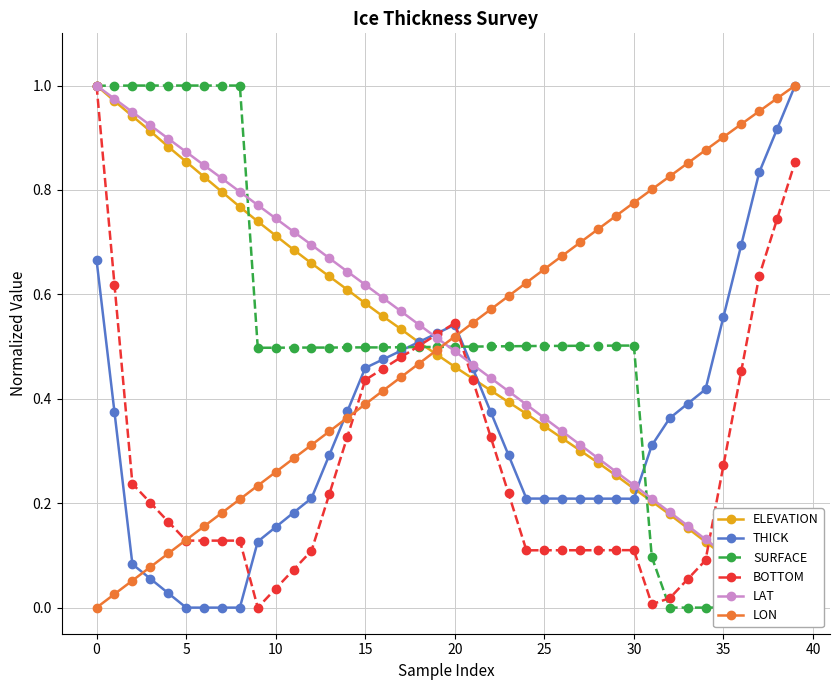

How many categories are shown in the chart?

40